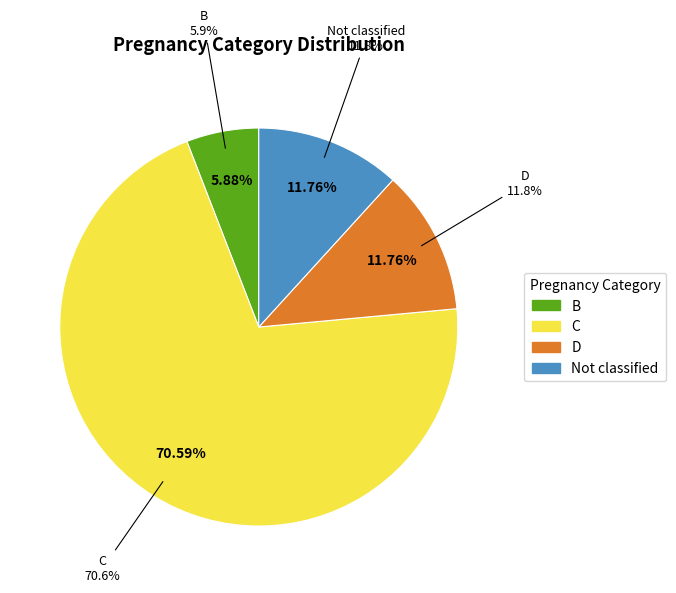

To the nearest percent, what is the combined percentage of Not classified and D?

24%